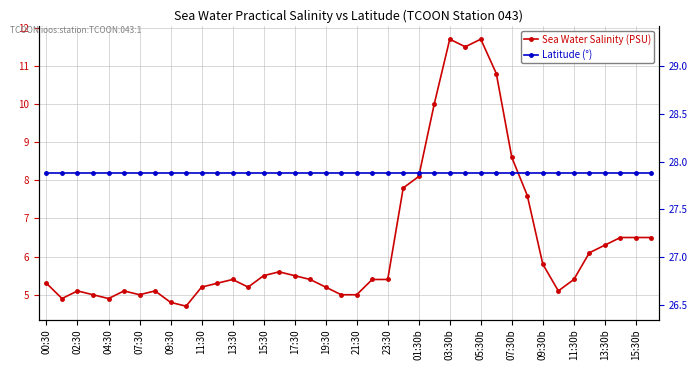

What is the value of the Sea Water Salinity (PSU) point at the 29th from the left?

11.7